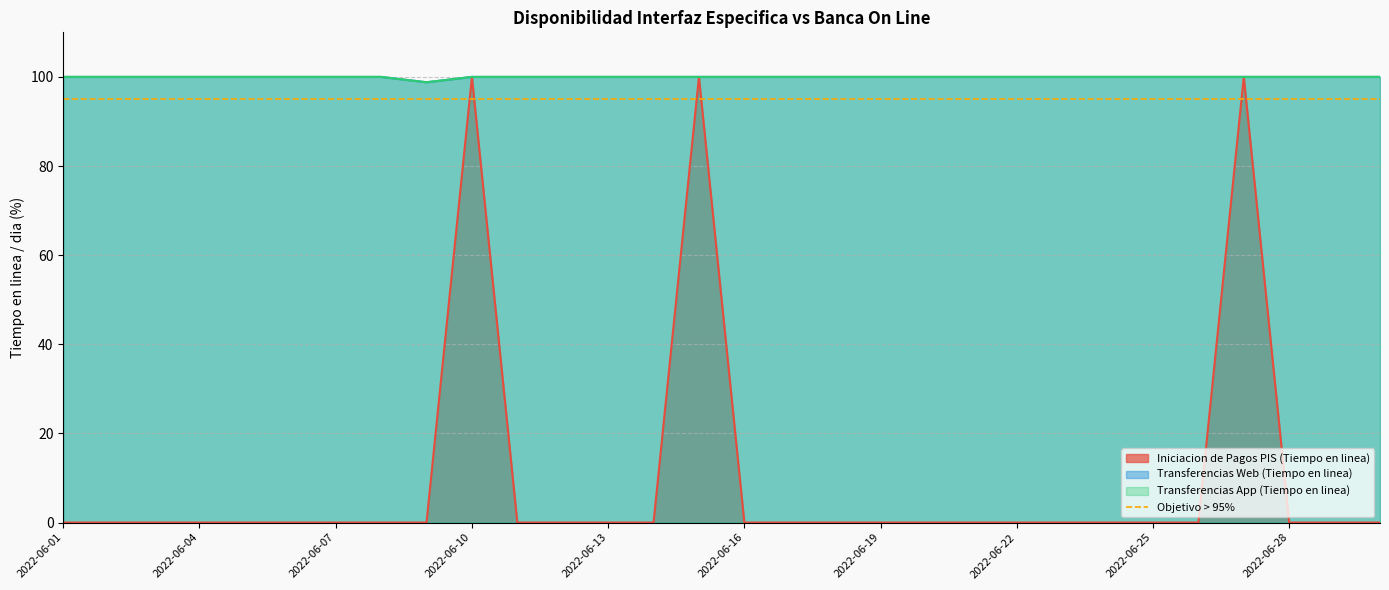

True or false: Transferencias Web (Tiempo en linea) and Transferencias App (Tiempo en linea) cross at least once.

False